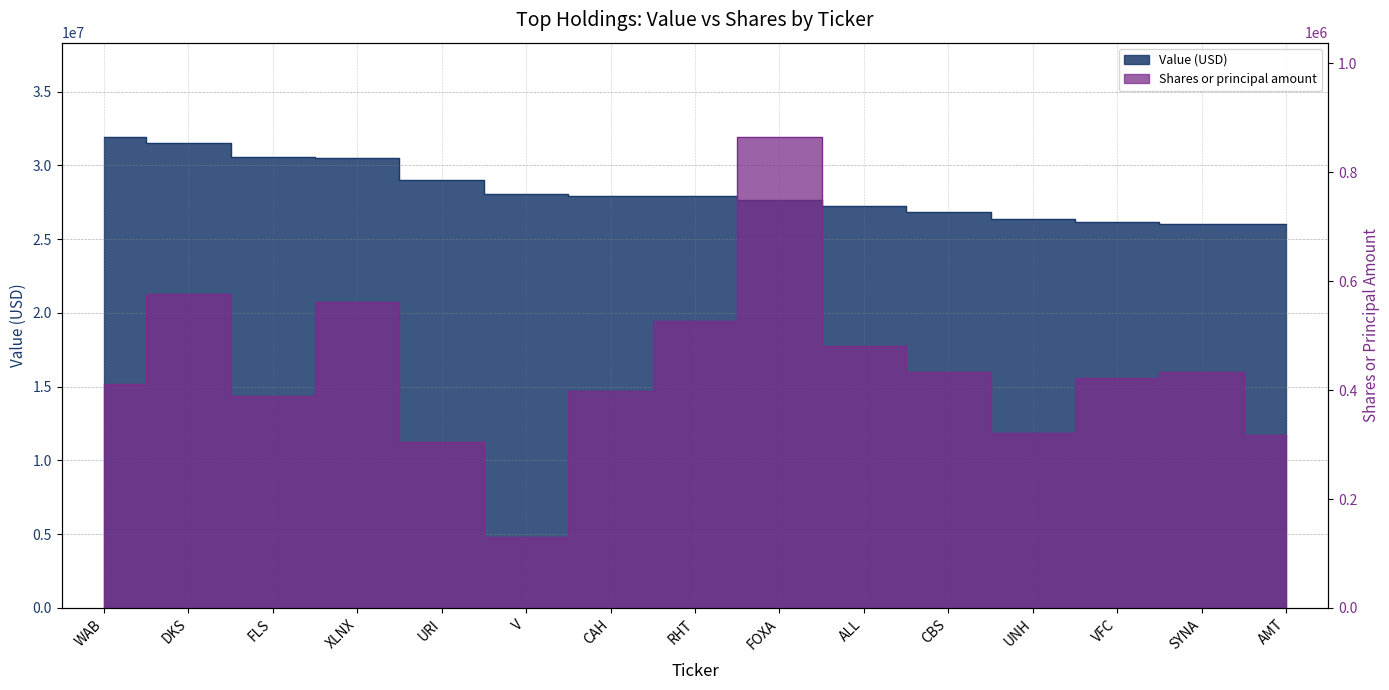

Is the value of Value (millions) at CBS greater than the value of Shares or principal amount at DKS?

Yes